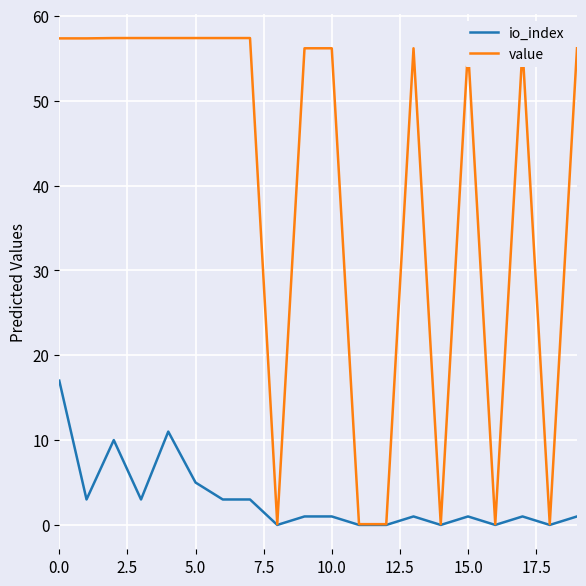

True or false: value has more than 0 points higher than both neighbors.

True